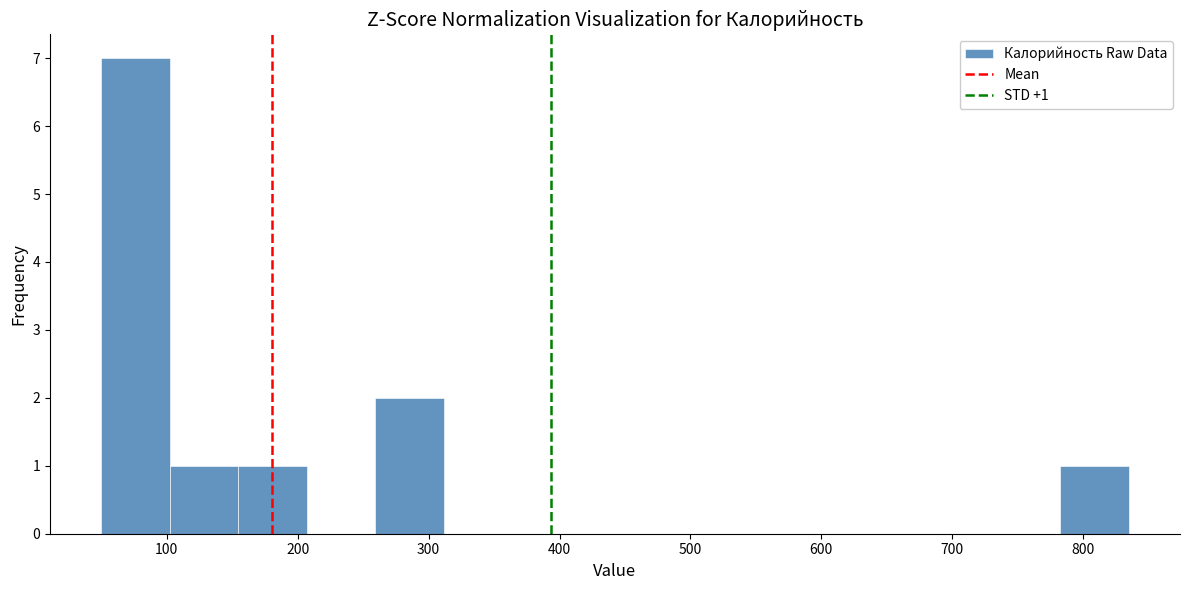

Over which range of the x-axis is the bar tallest?

50 to 100